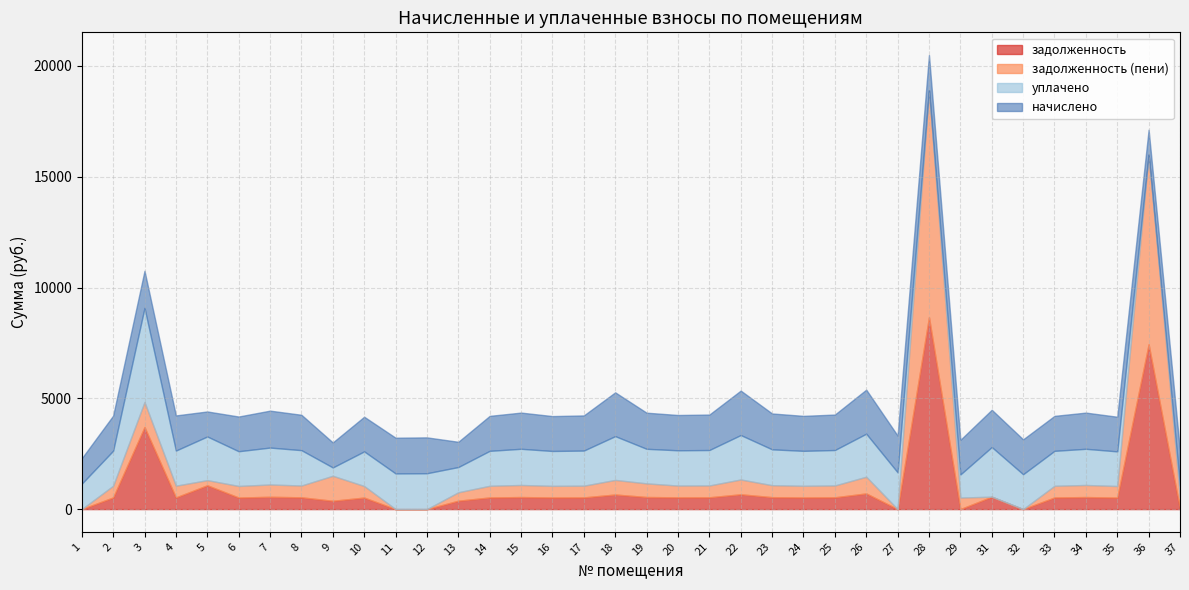

Rank the series by their maximum value, from highest to lowest.

задолженность (пени), задолженность, уплачено, начислено